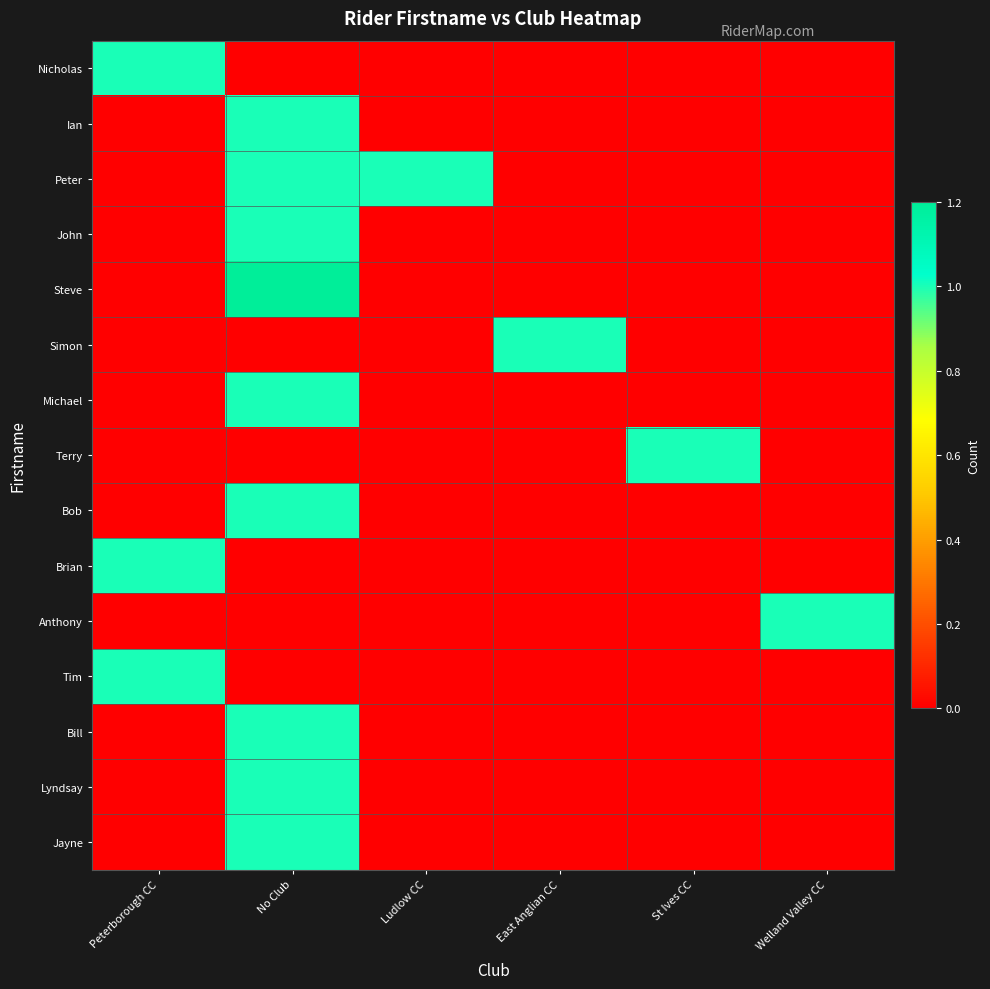

At how many categories does at least one series exceed 2?

1